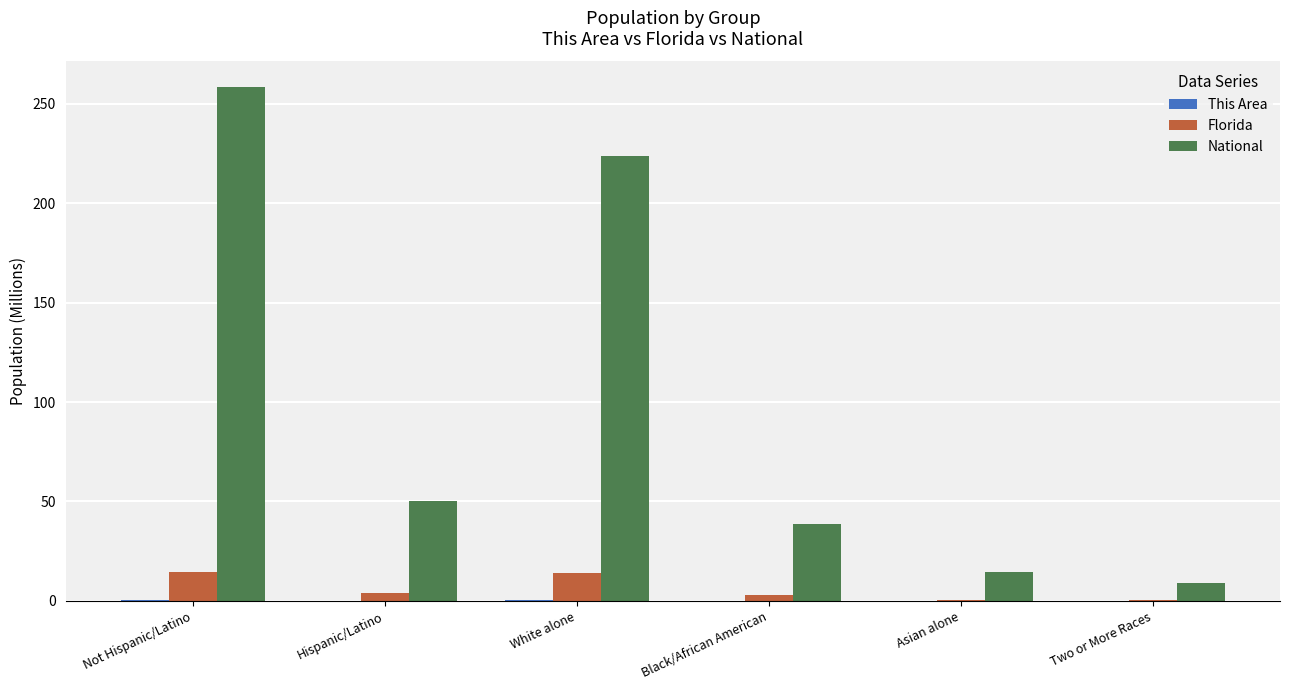

True or false: National has a value of 92.0 at Not Hispanic/Latino.

False